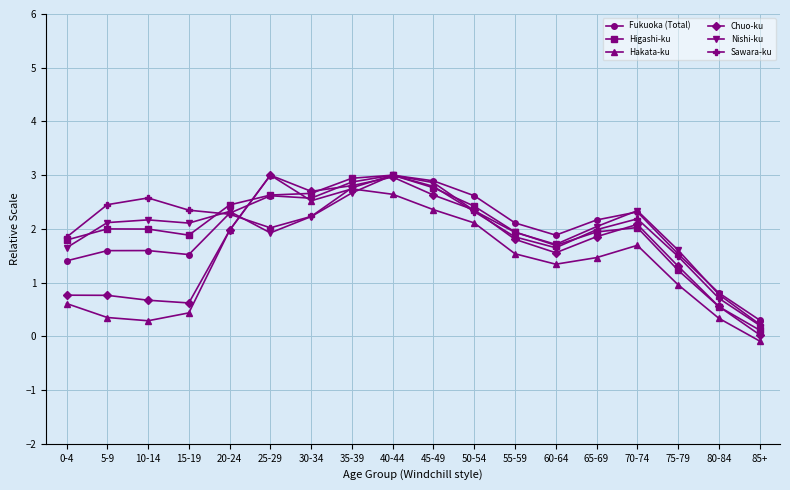

How many times do Hakata-ku and Higashi-ku cross each other?

2